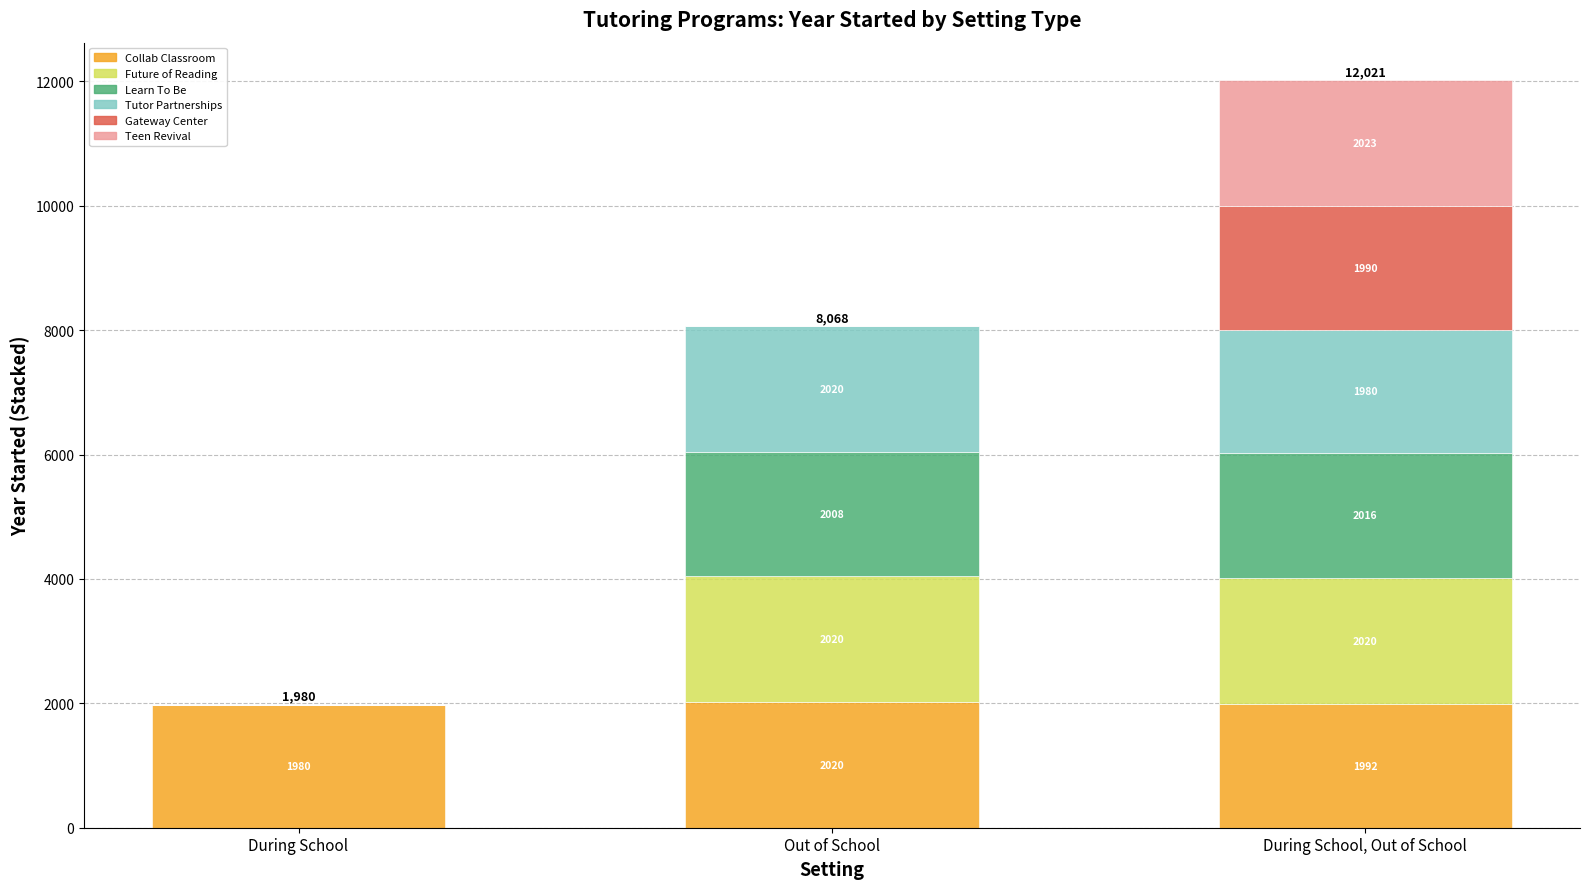

What is the total value across all series at During School?

1980